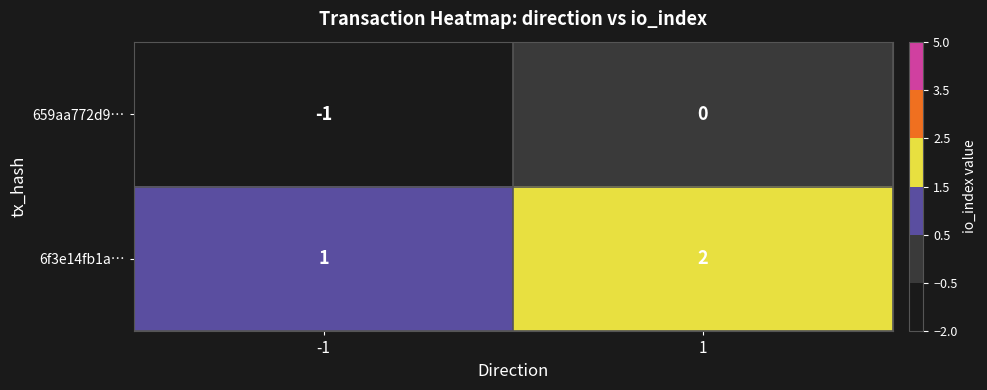

List the labels in order of 659aa772d9… value, smallest first.

-1, 1